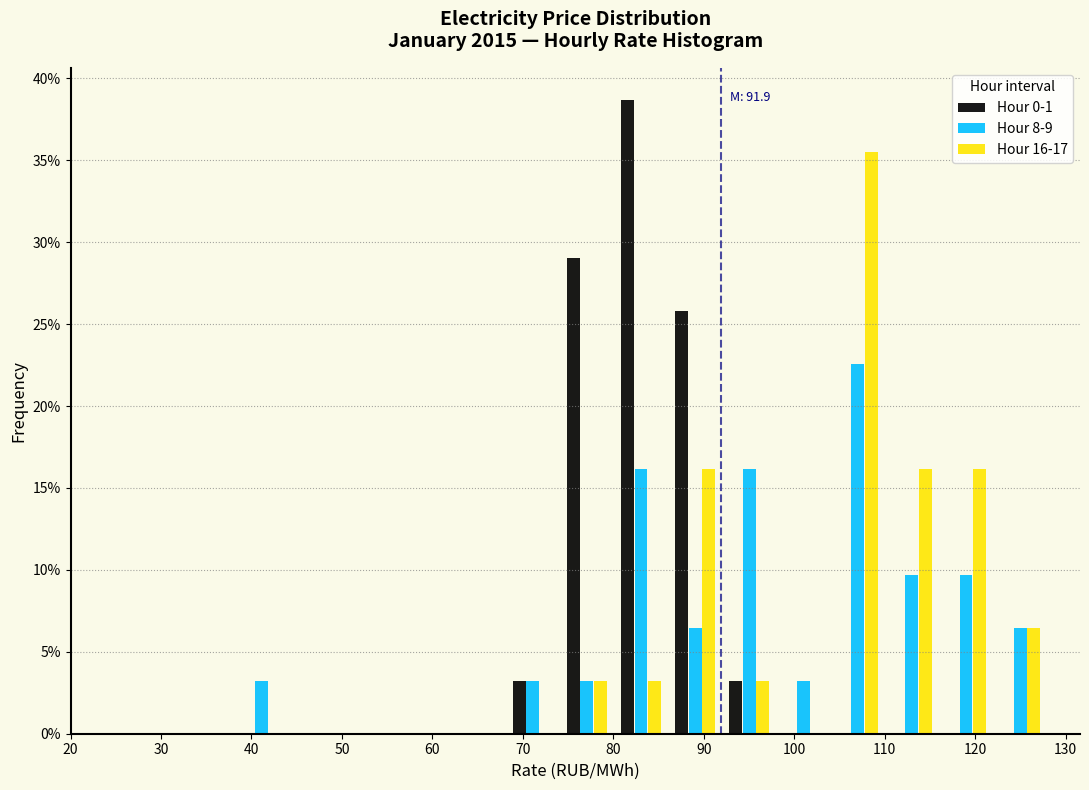

In the Hour 8-9 series, which range on the x-axis has the tallest bar?

104 to 110